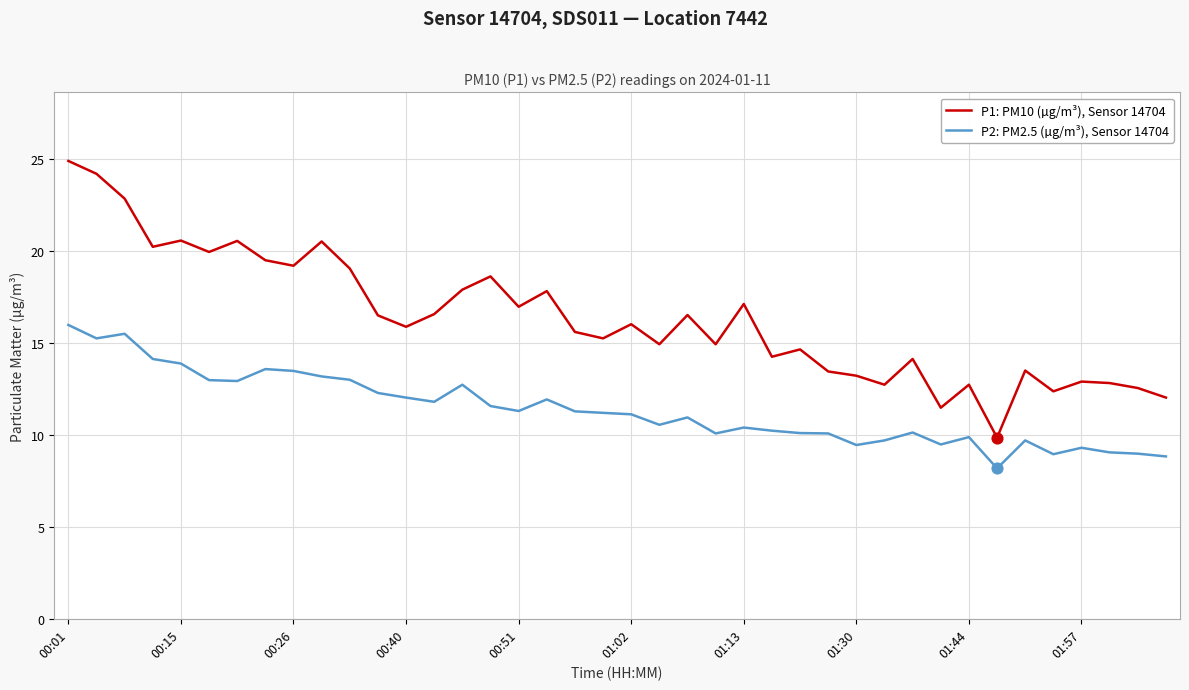

Which series has the largest total across all categories?

P1: PM10 (µg/m³), Sensor 14704